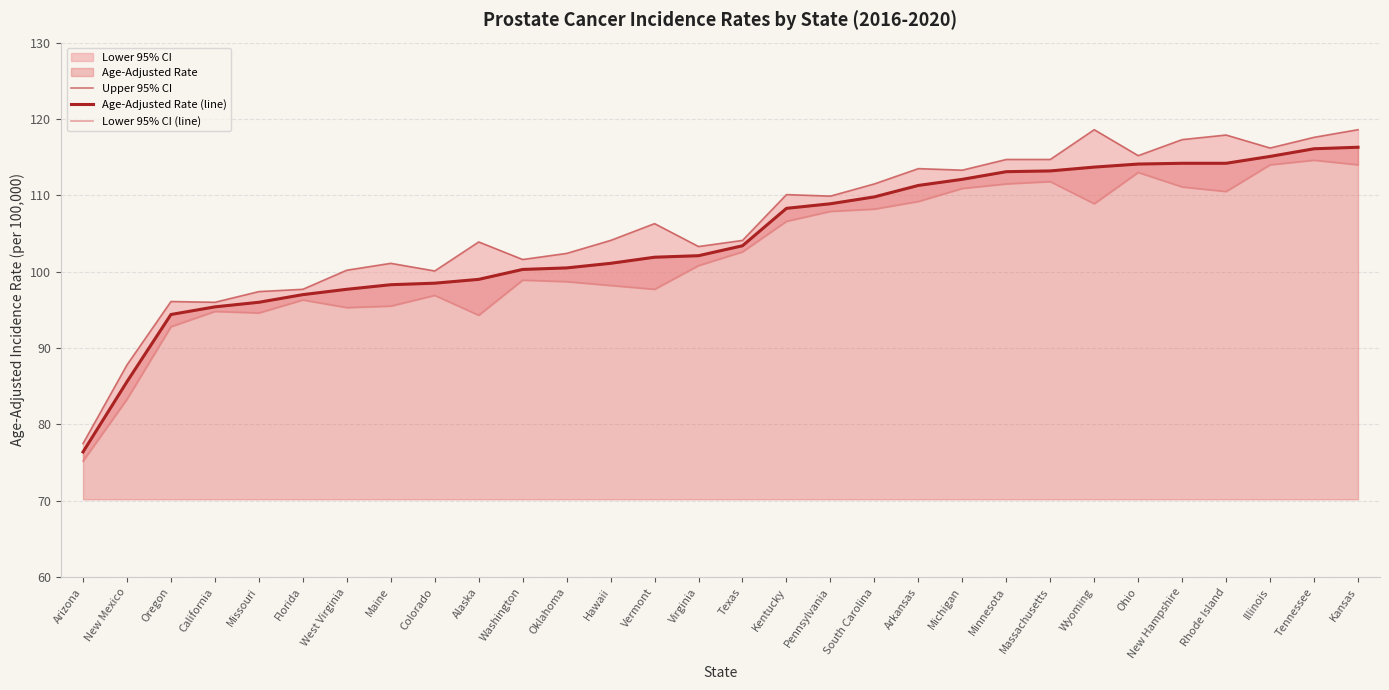

True or false: Upper 95% CI has a value of 202.3 at Minnesota.

False